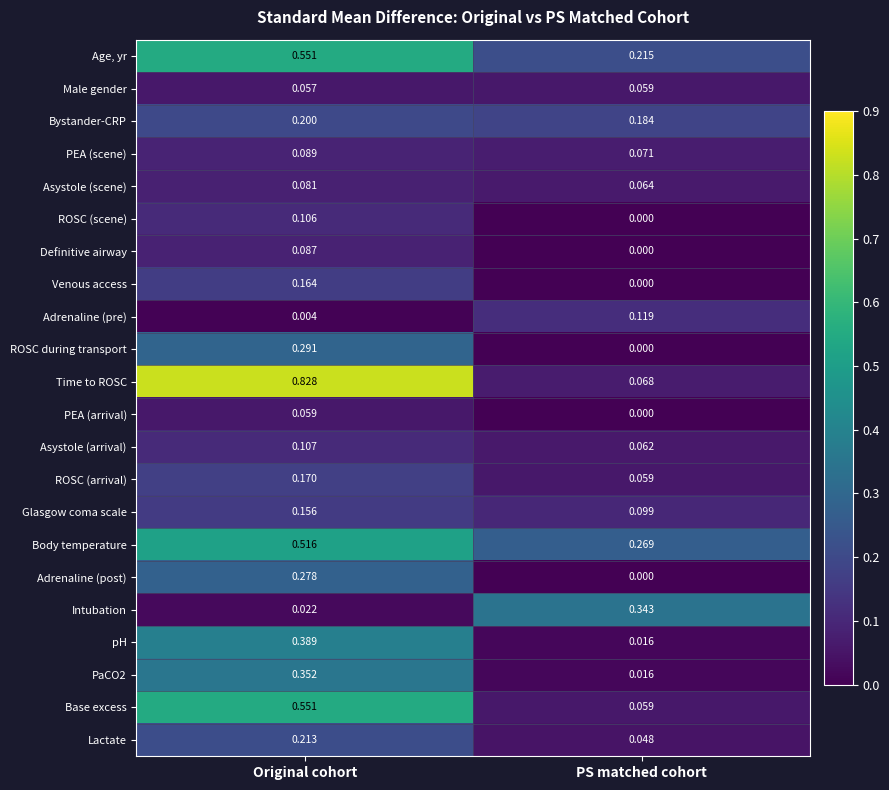

List the labels in order of Definitive airway value, smallest first.

PS matched cohort, Original cohort